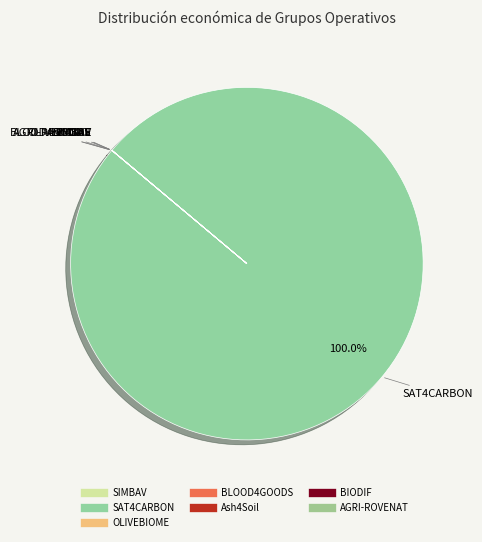

Which slice represents more than half of the pie?

SAT4CARBON